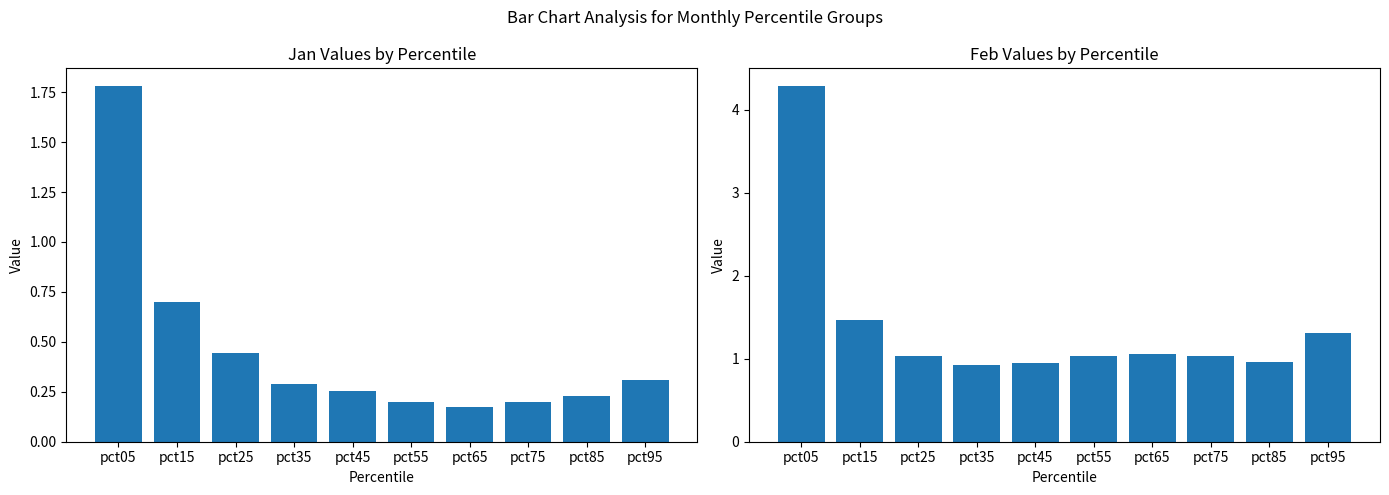

What is the value of the Feb bar at the 9th from the left?

1.0